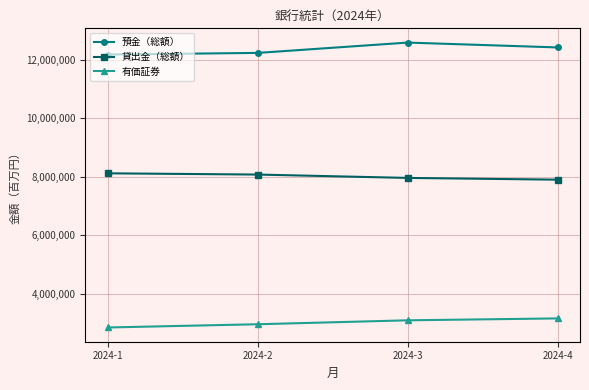

List the series in order of their peak value, lowest first.

有価証券, 貸出金（総額）, 預金（総額）